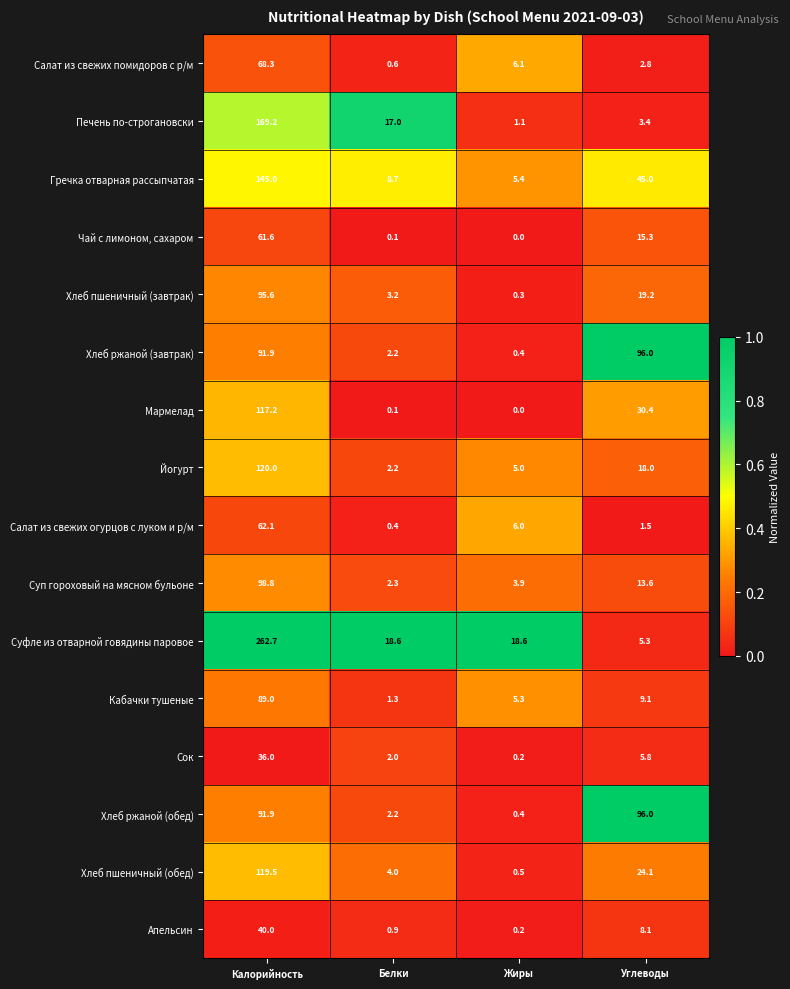

How many data points does each series have?

4